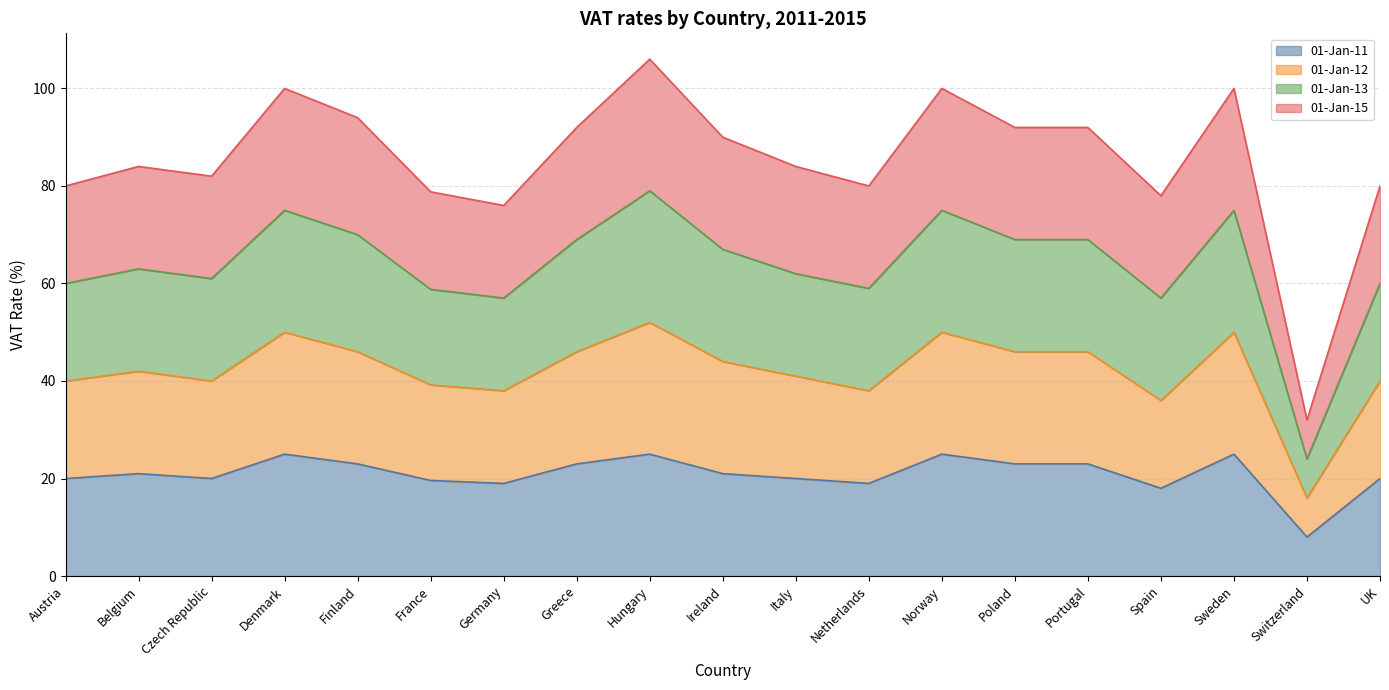

Which series has the largest range (max minus min)?

01-Jan-13